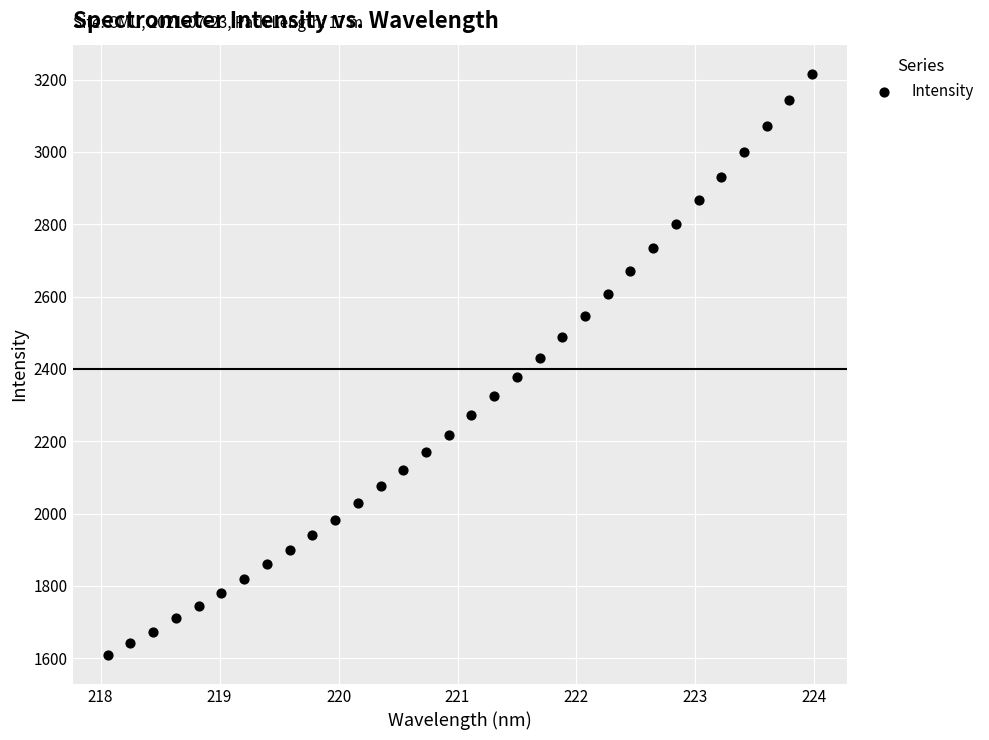

What is the range of X values (max minus min)?

5.9